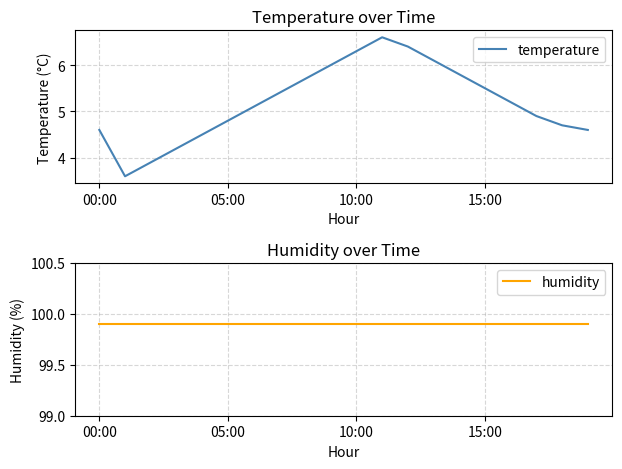

The temperature series shows 5.5 at 15:00. True or false?

True